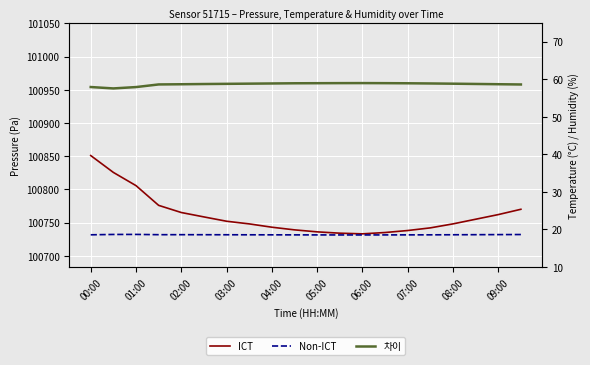

At which label does pressure reach its peak?

00:00